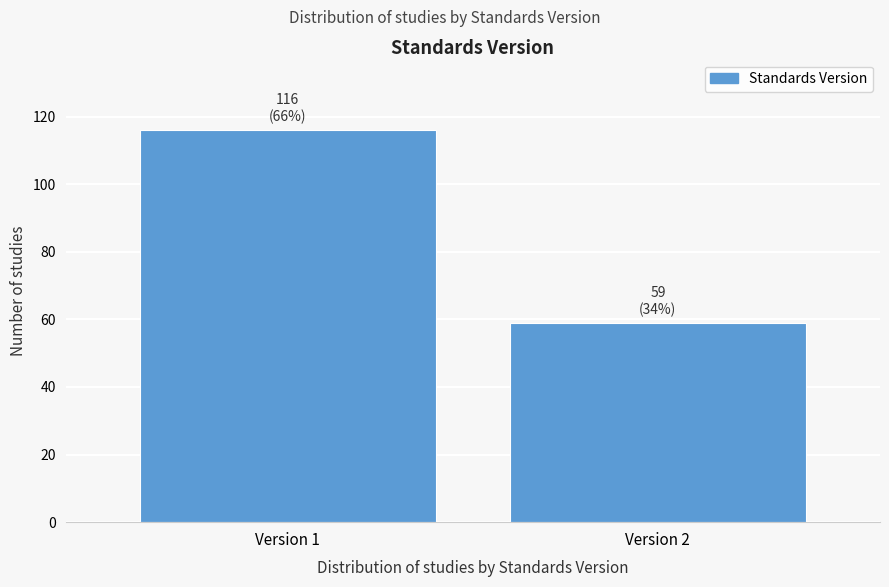

Reading left to right, what are all the values shown in this chart?

116	59